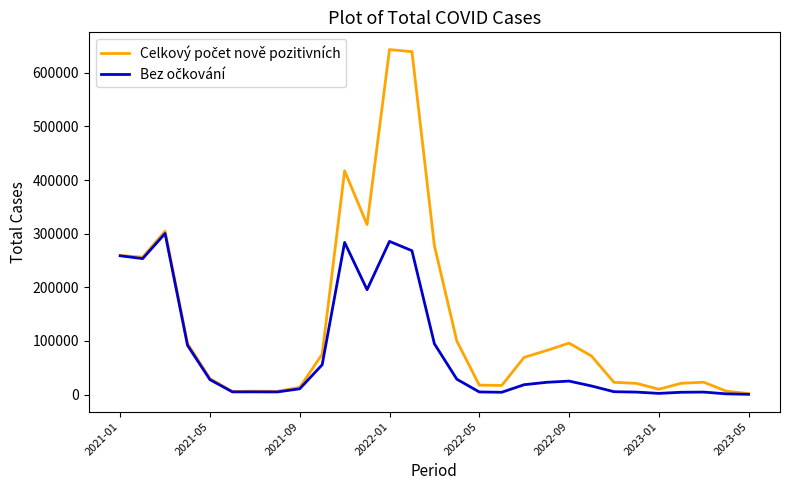

What is the greatest value displayed?

643372